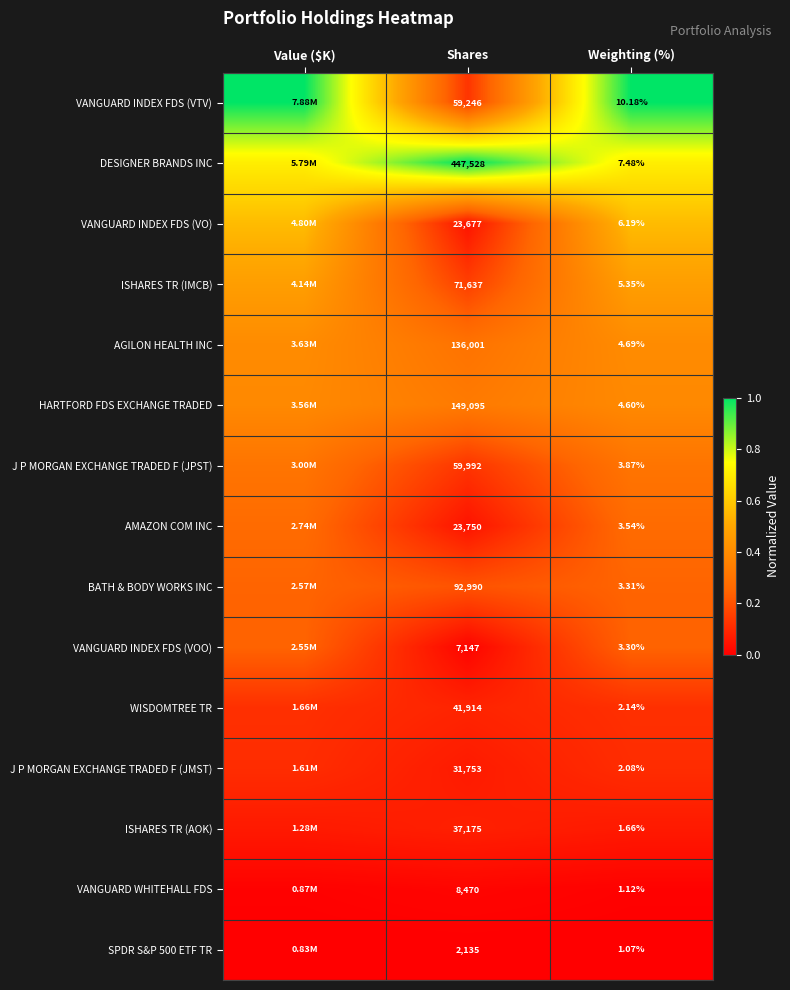

Is the value of ISHARES TR (AOK) at Shares greater than the value of WISDOMTREE TR at Weighting (%)?

Yes